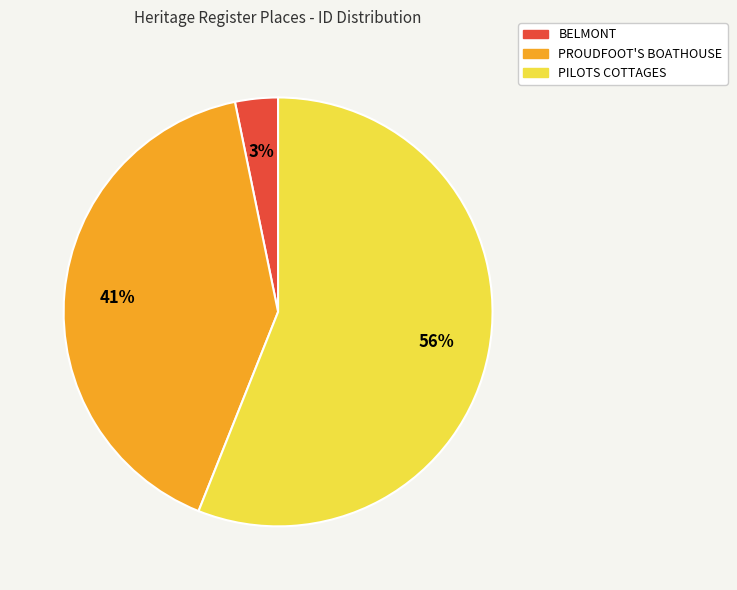

What is the smallest slice in the pie chart?

BELMONT